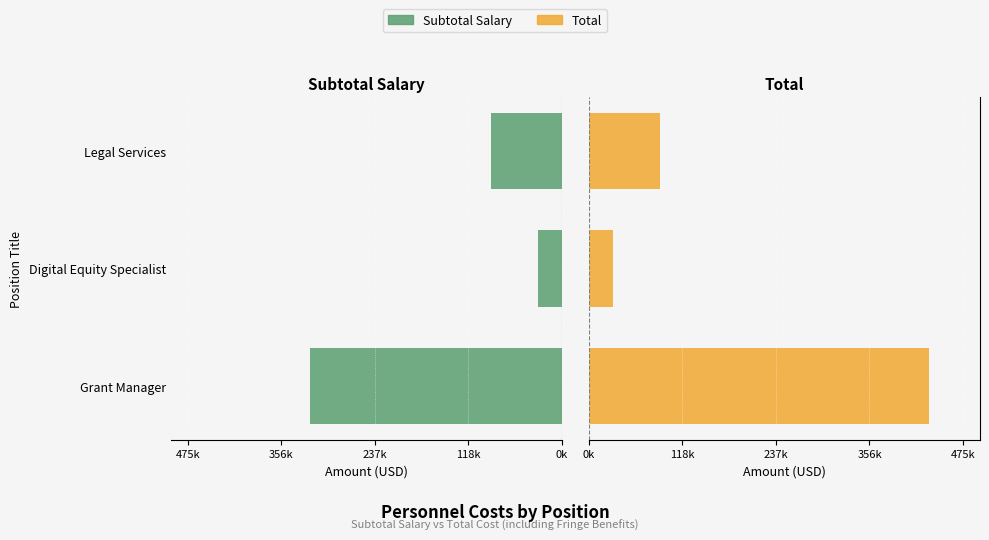

True or false: Subtotal Salary has a value of -158134 at Legal Services.

False